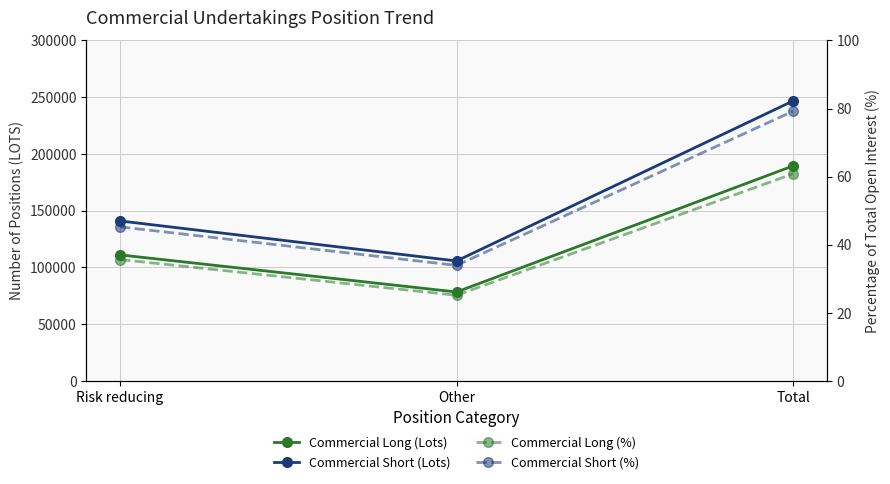

At which category does the chart reach its minimum across all series?

Other